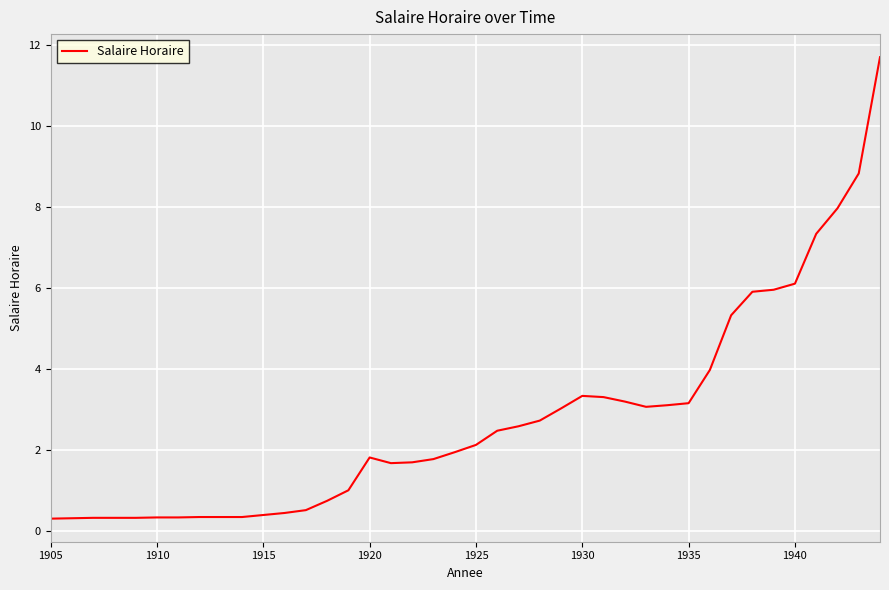

What is the difference between the maximum and minimum values?

11.4